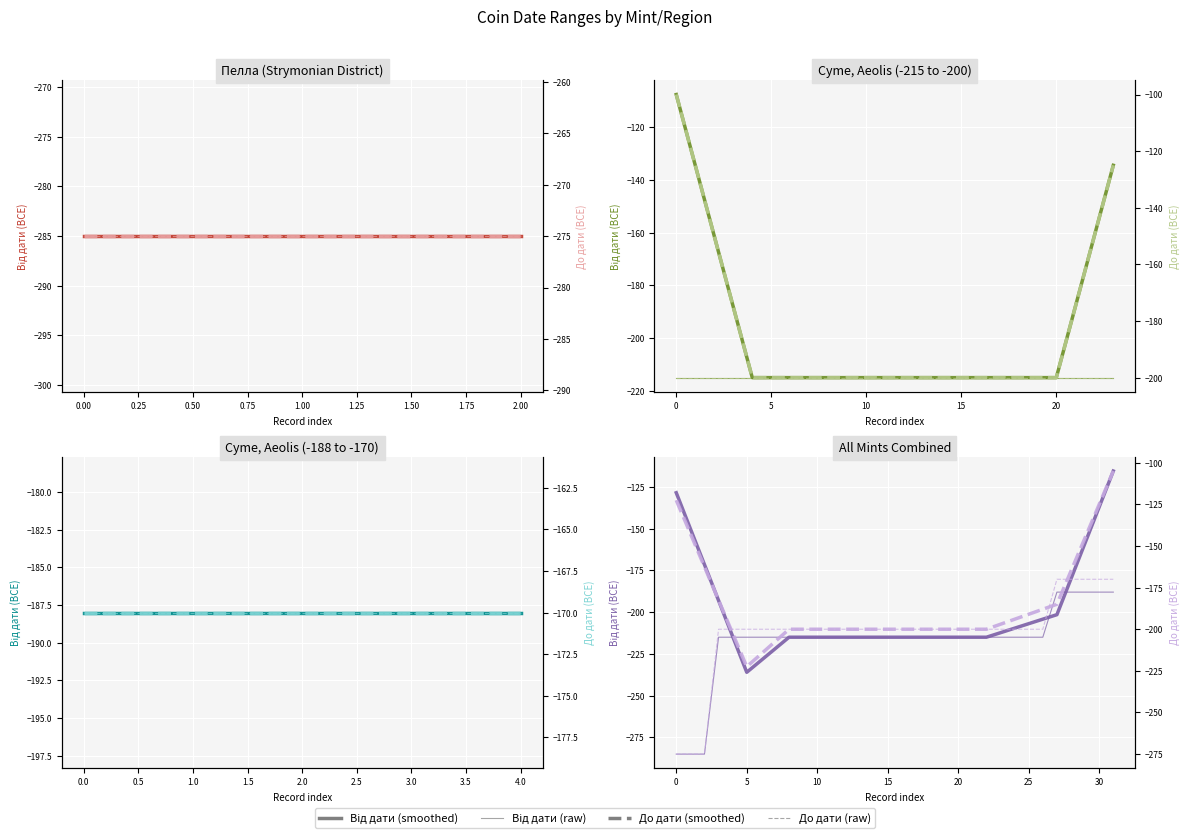

What is the greatest value displayed?

-105.0